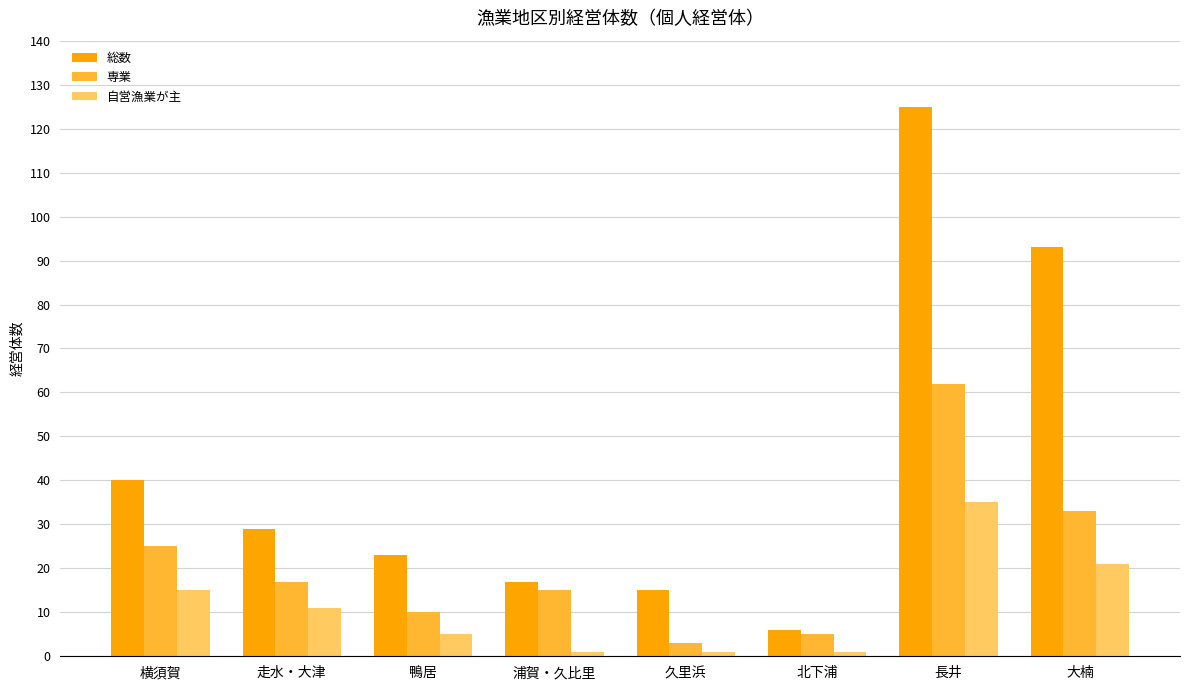

Read the 総数 value at 走水・大津.

29